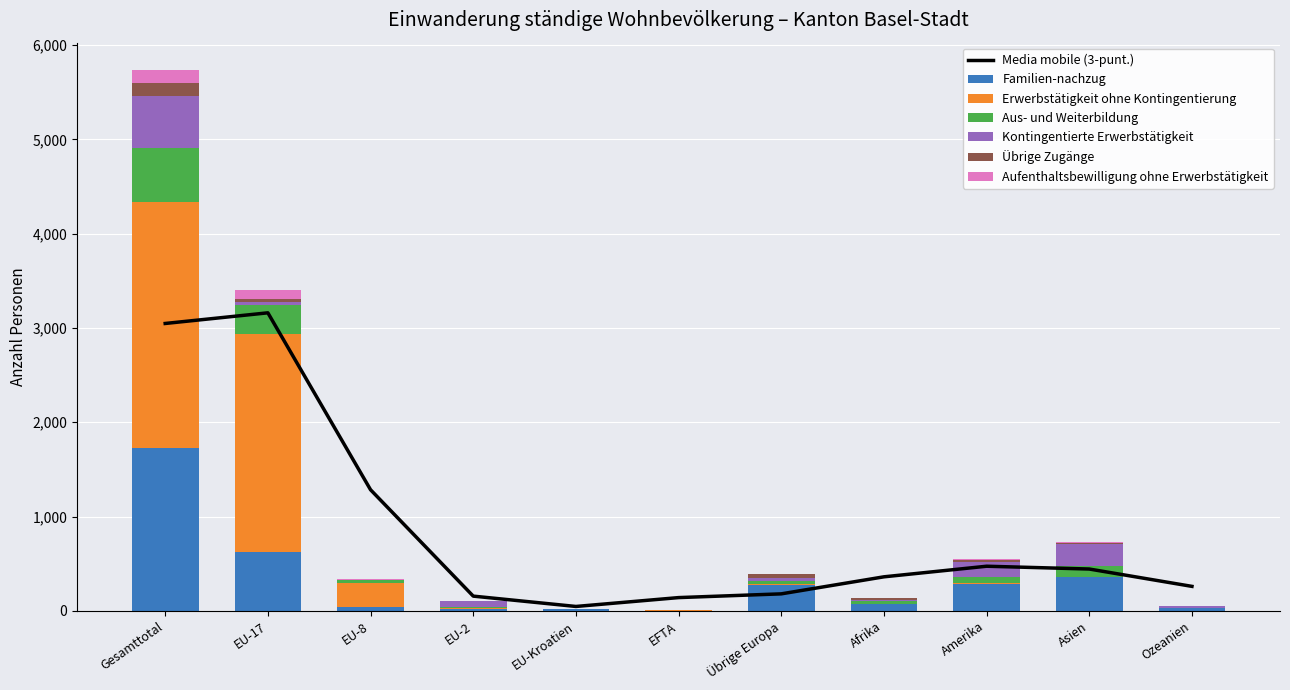

What is the label of the 3rd bar from the right?

Amerika